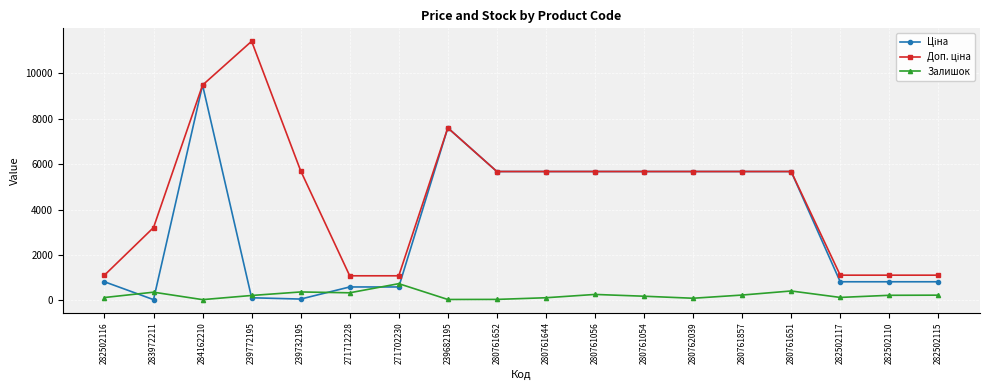

The Залишок series shows 129.0 at 282502117. True or false?

True